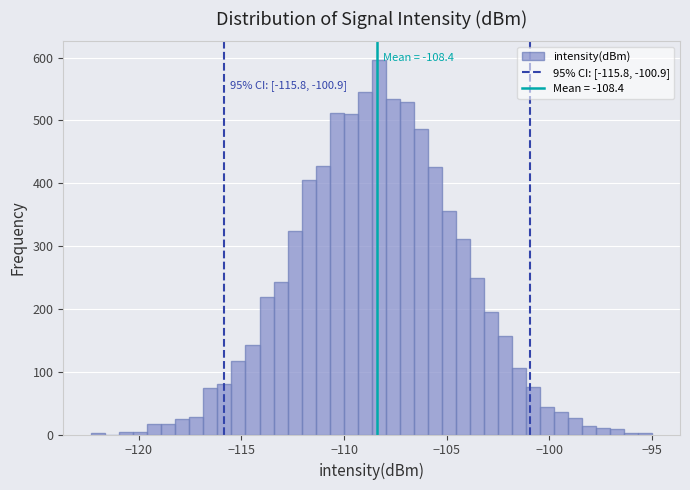

Around what value on the x-axis is the tallest bar? Give the approximate position of its centre, as read against the axis.

-108.5